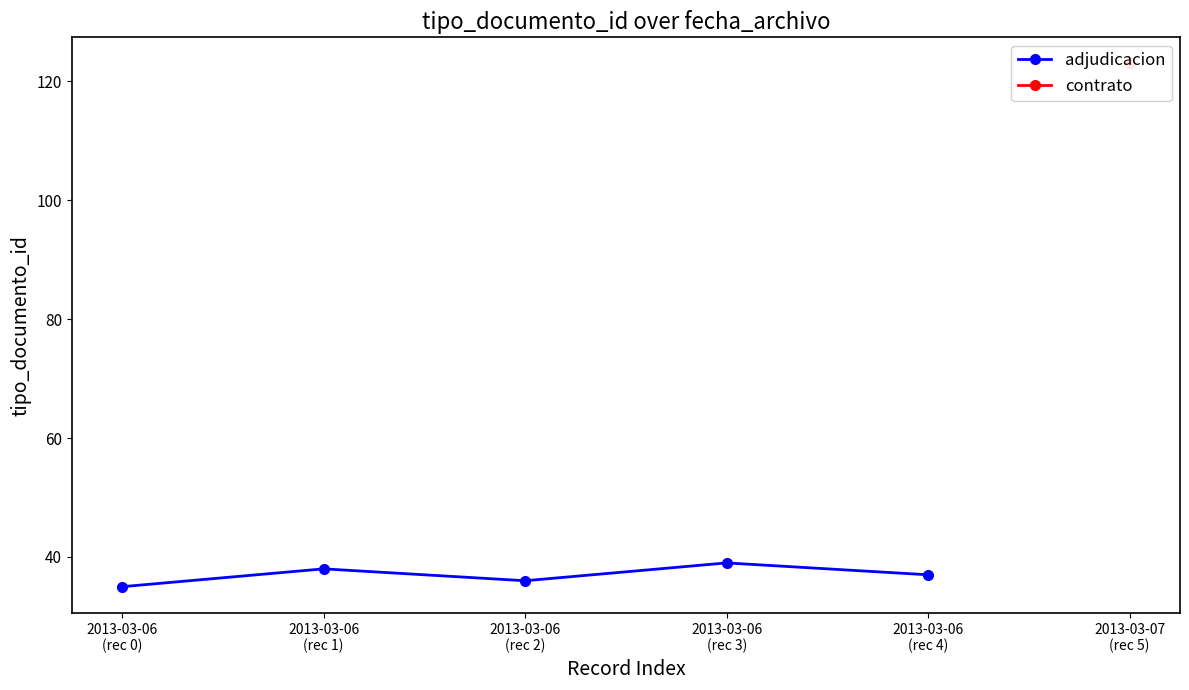

Which has a higher value, 2013-03-06
(rec 0) or 2013-03-06
(rec 3)?

2013-03-06
(rec 3)